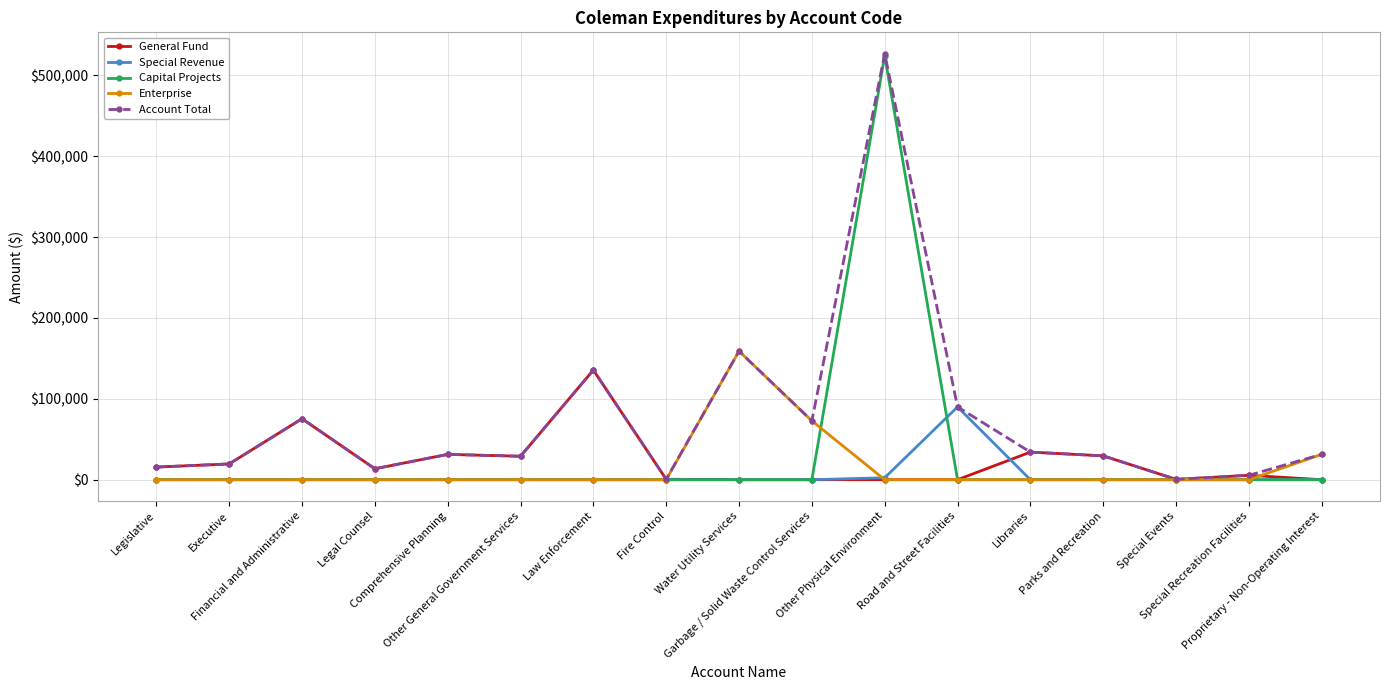

What is the label of the 11th point from the right?

Law Enforcement